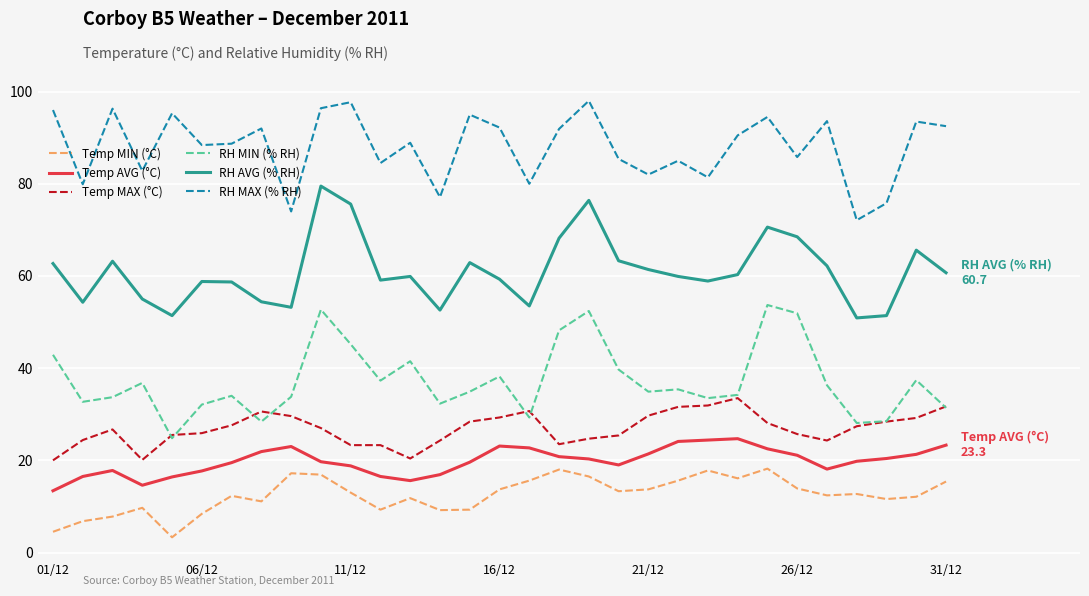

Which series has the largest total across all categories?

RH MAX (% RH)